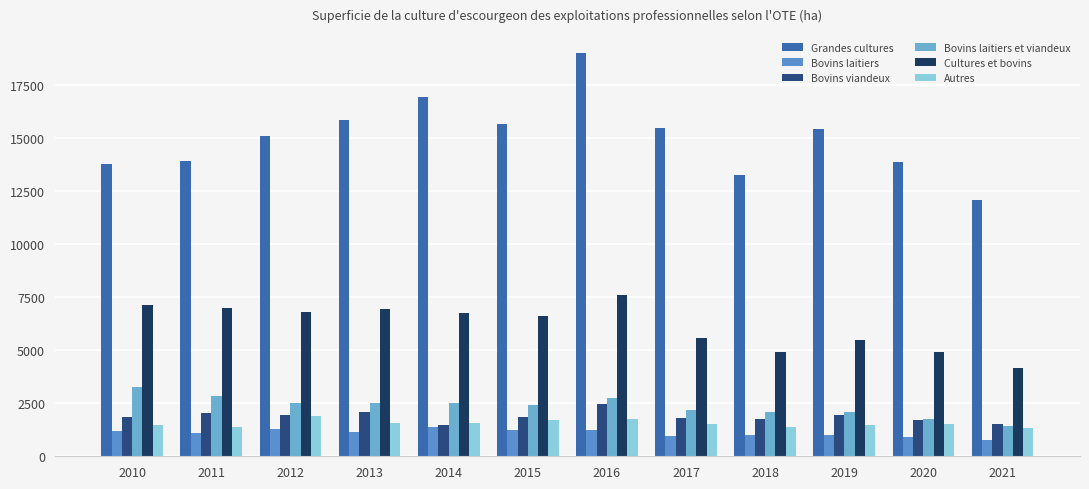

The Autres series shows 1797 at 2021. True or false?

False